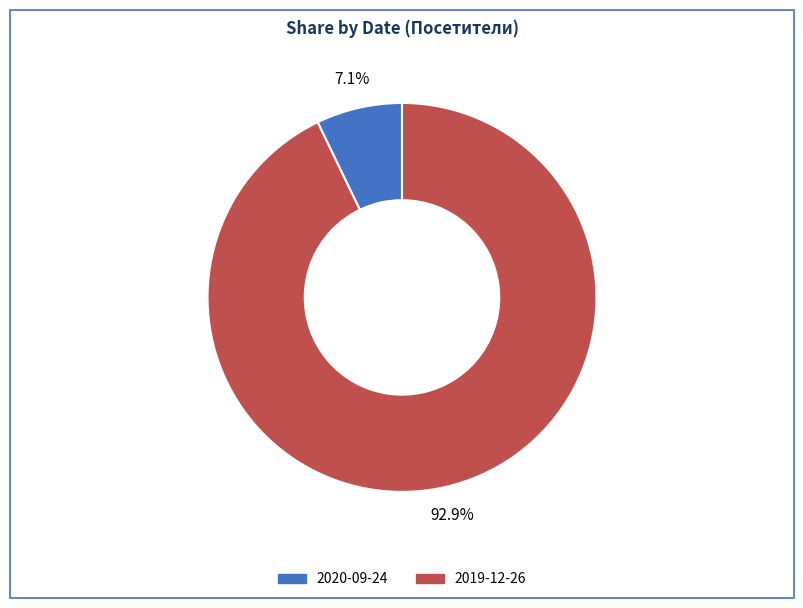

Between 2019-12-26 and 2020-09-24, which is larger?

2019-12-26